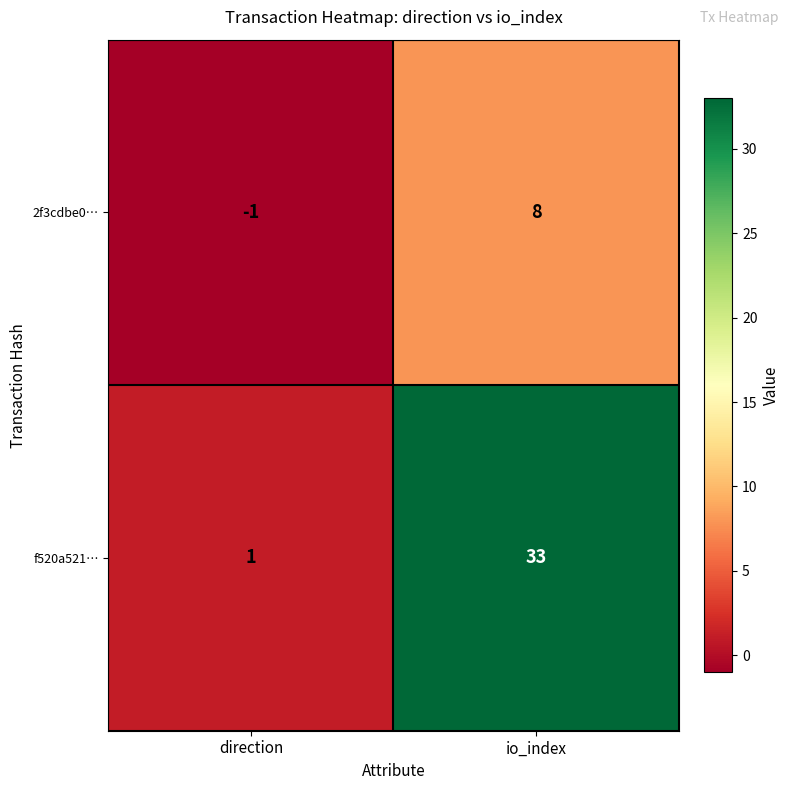

What is the spread (max minus min) of values at direction?

2